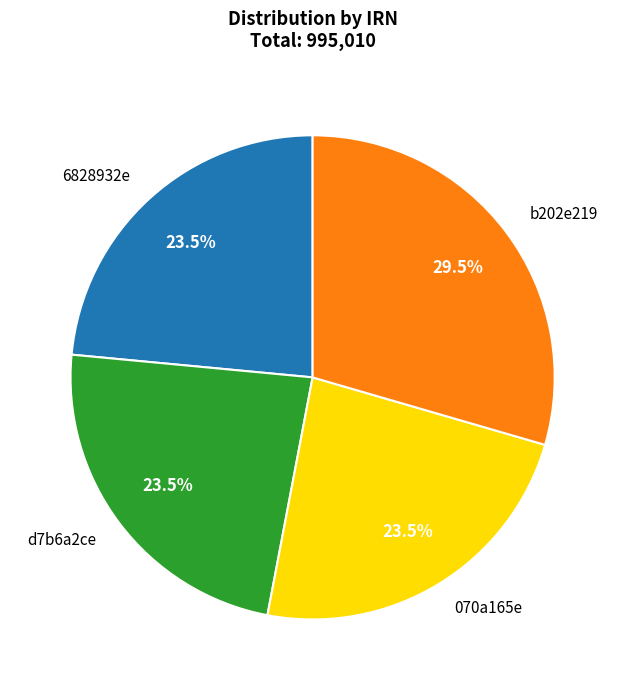

How many slices are in this pie chart?

4